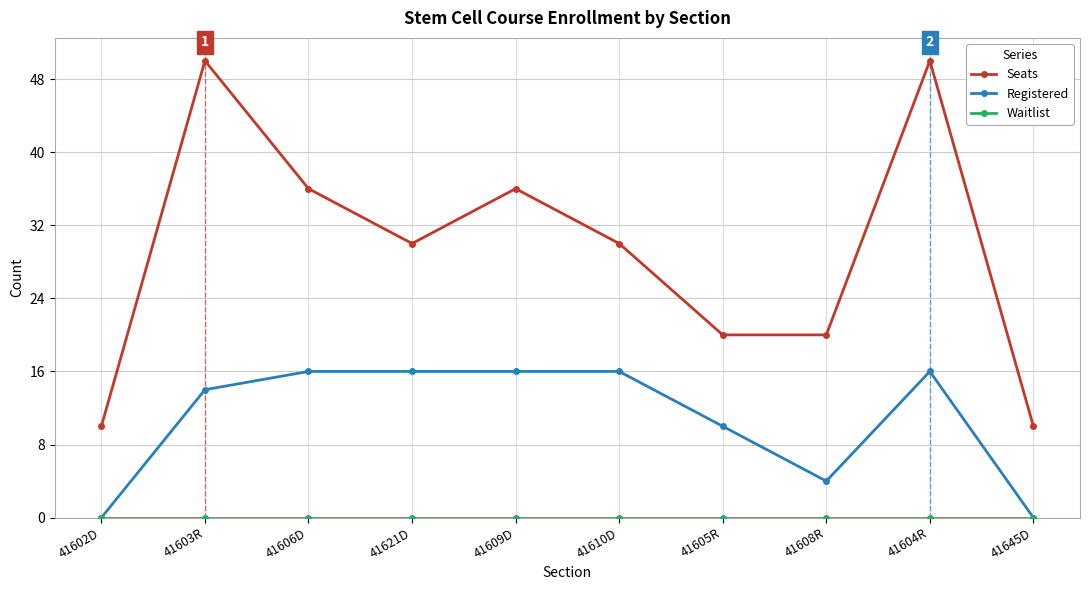

What is the maximum value shown in the chart?

50